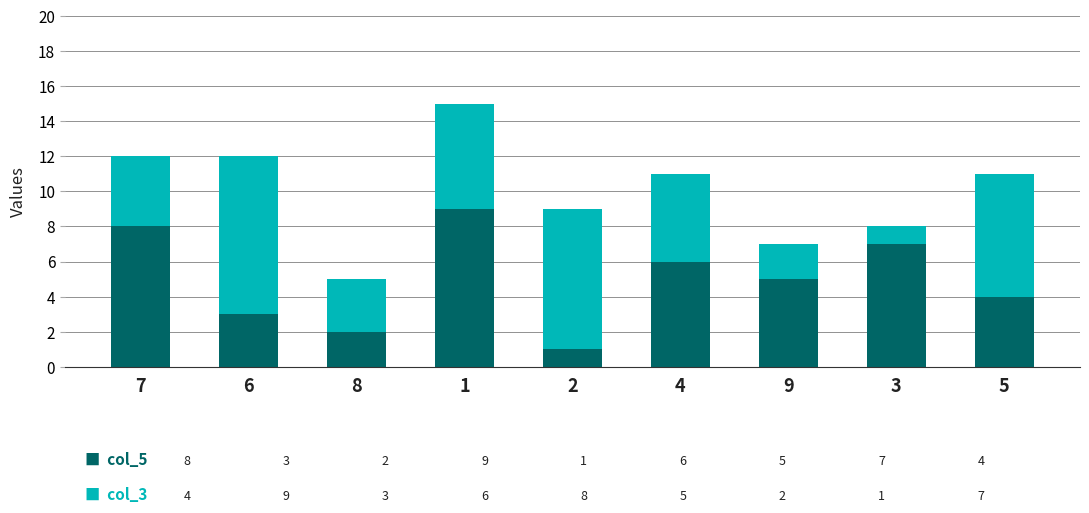

Reading right to left, what are the values for col_5?

4	7	5	6	1	9	2	3	8